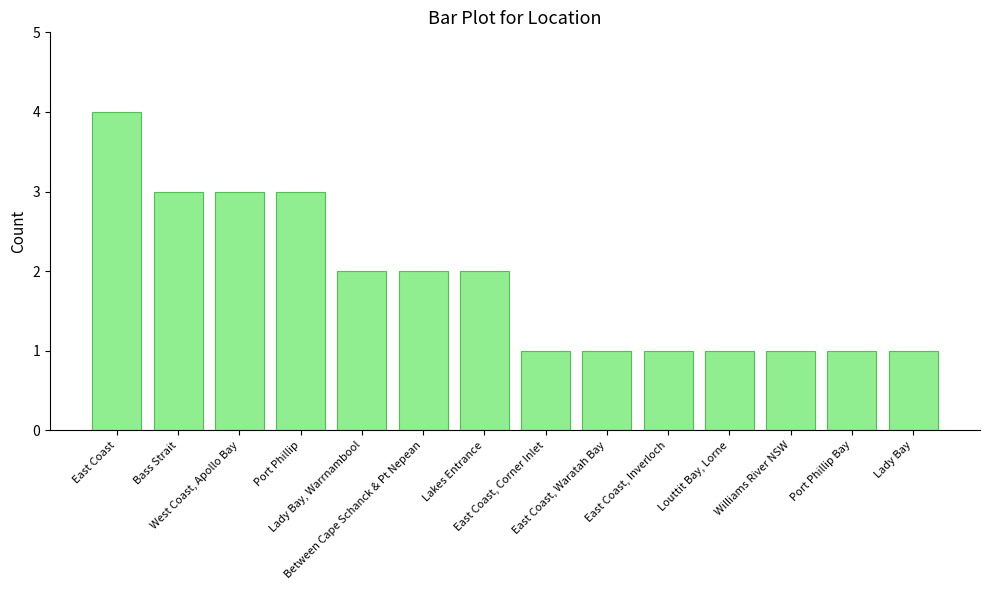

What is the sum of all values?

26